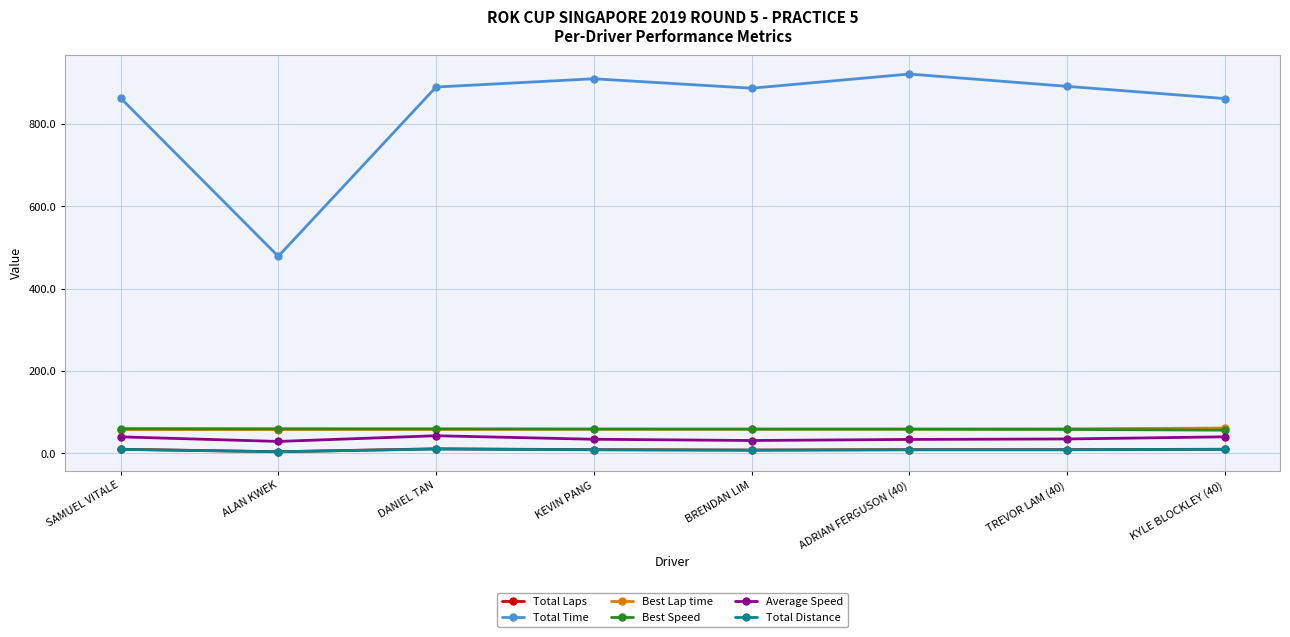

True or false: Total Time and Best Speed intersect in this chart.

False